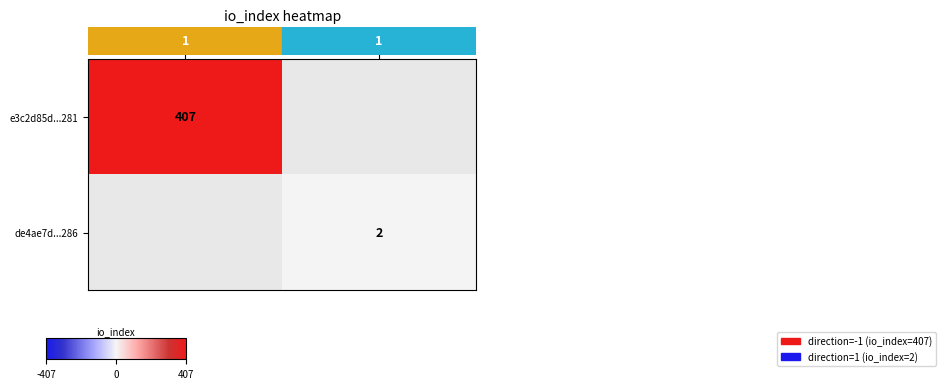

List the labels in order of row_1 value, smallest first.

-1, 1